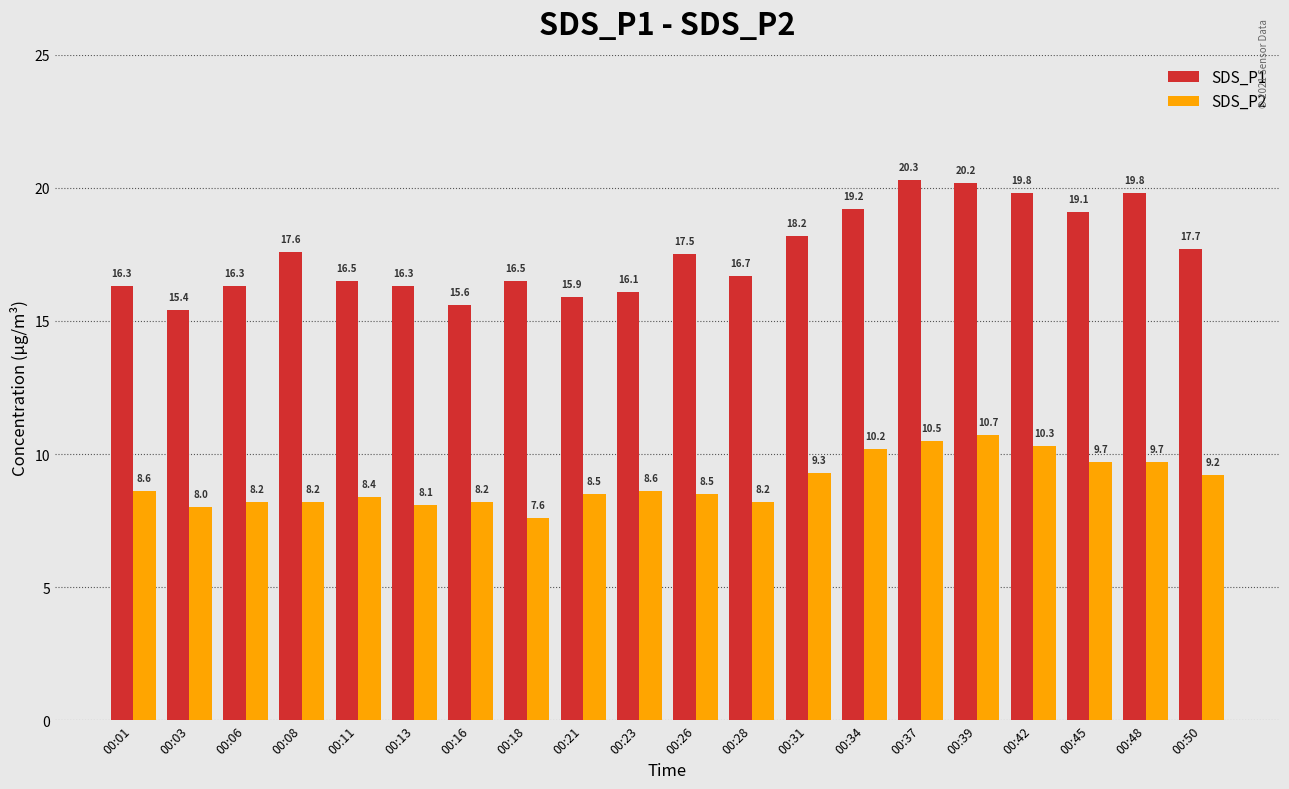

How many bars are there in each group?

2